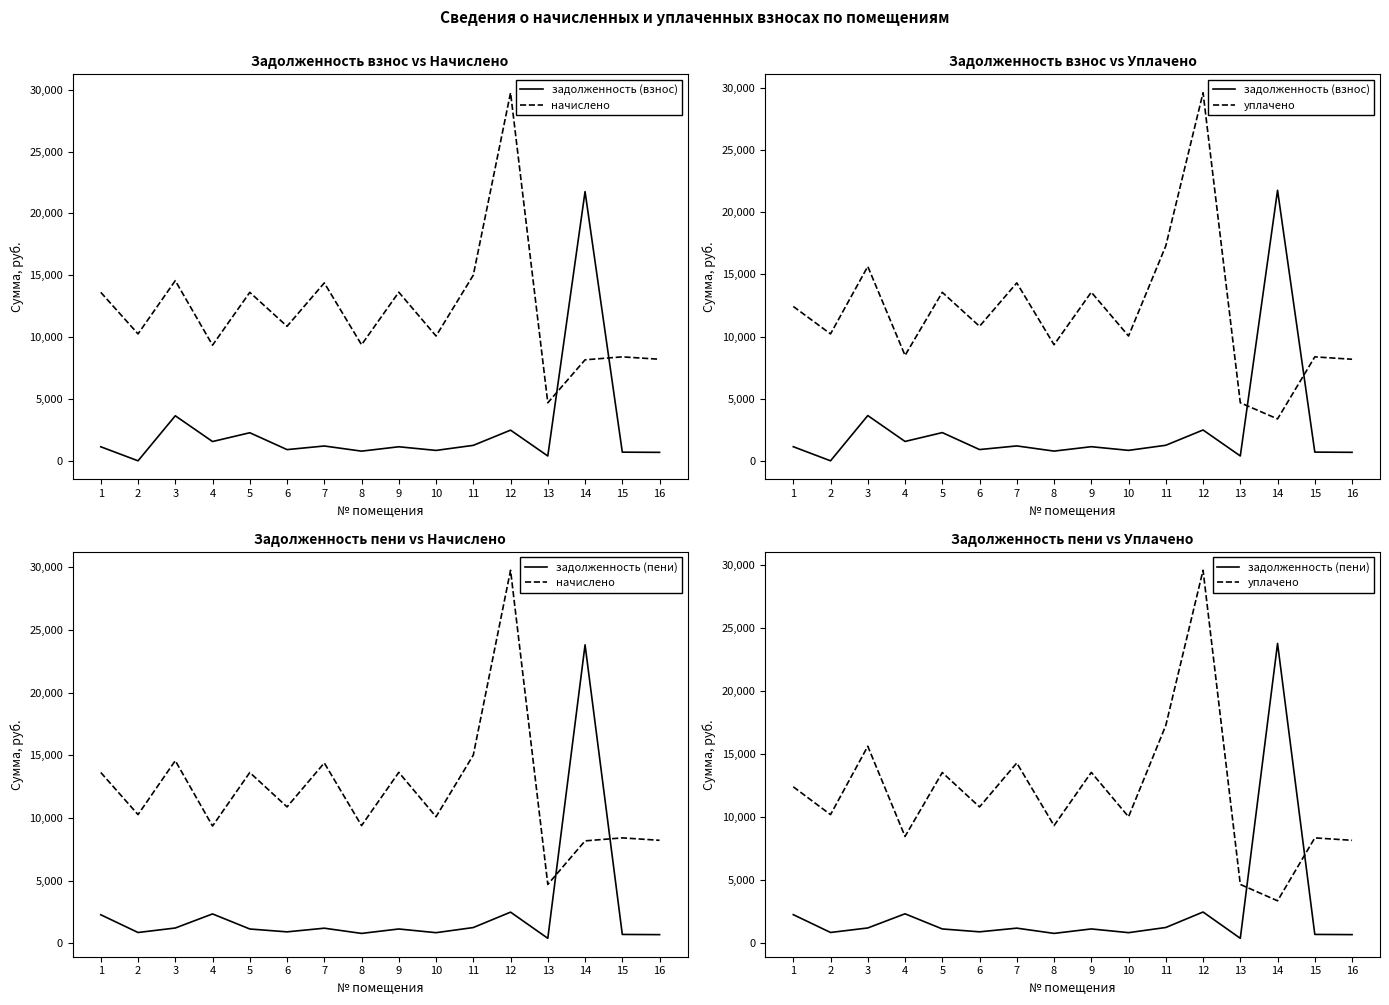

Is the value of задолженность (взнос) at 5 greater than the value of уплачено at 13?

No